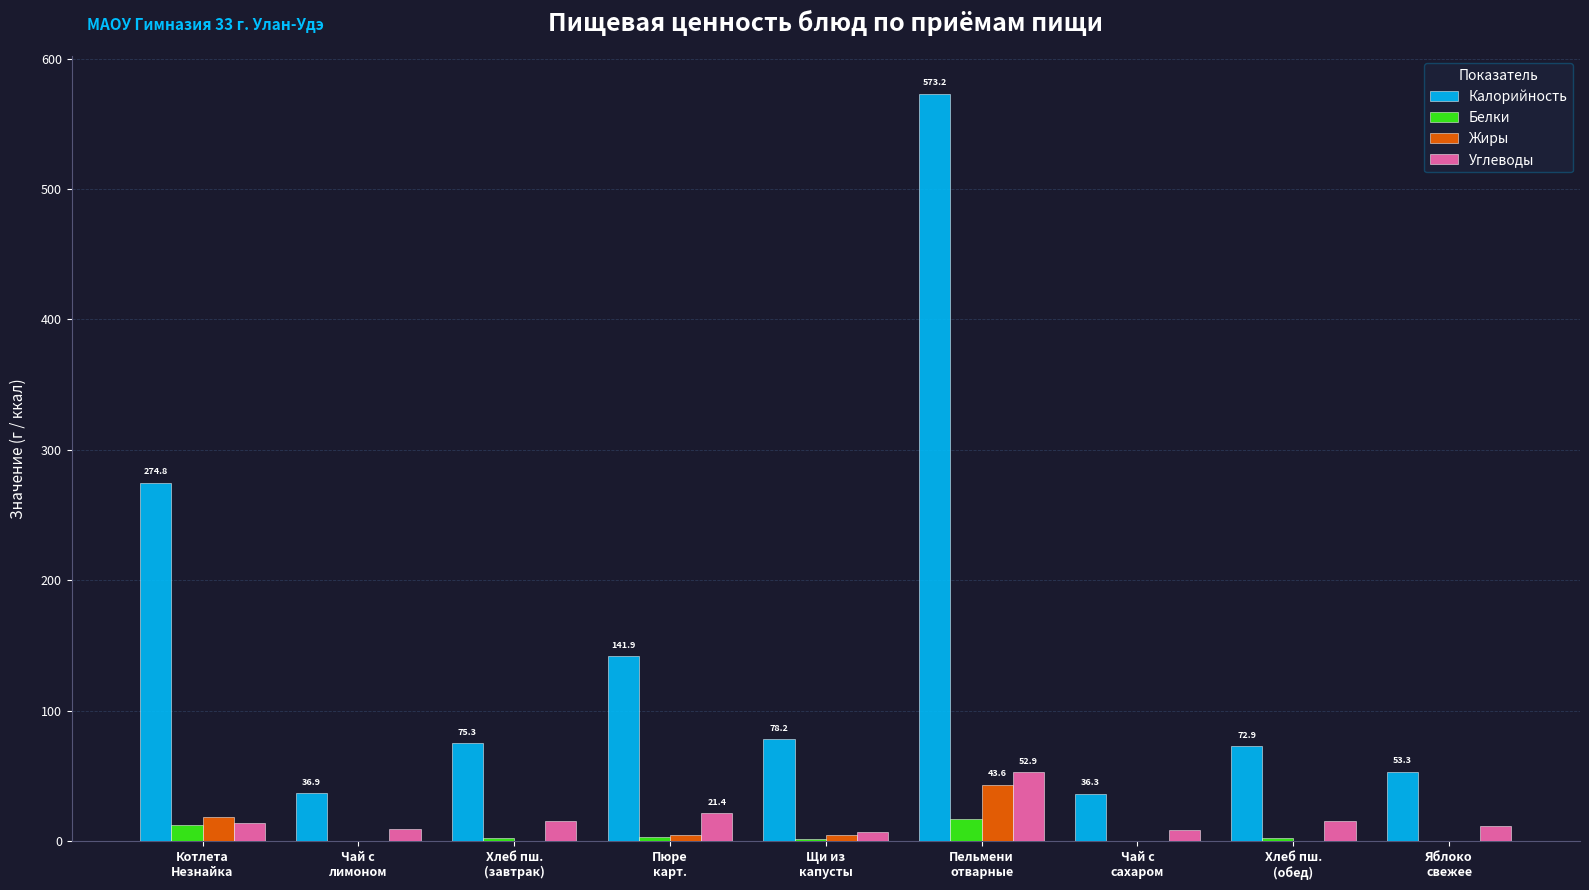

Which series has the largest total across all categories?

Калорийность